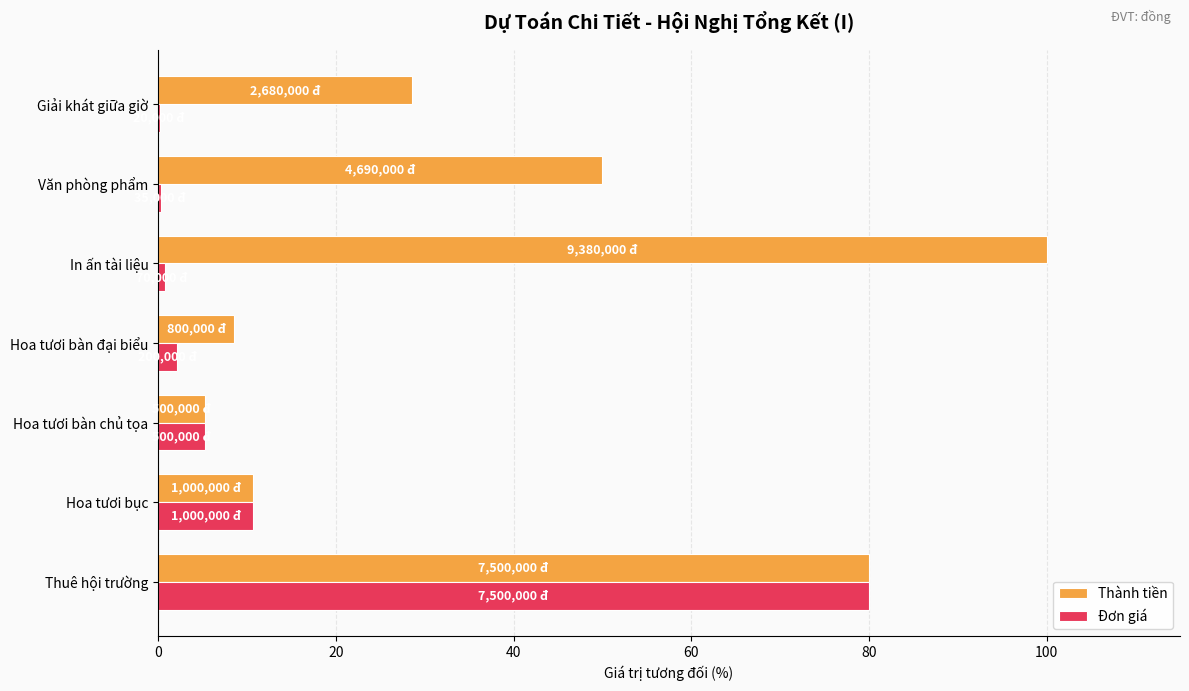

At which label does Thành tiền reach its peak?

In ấn tài liệu